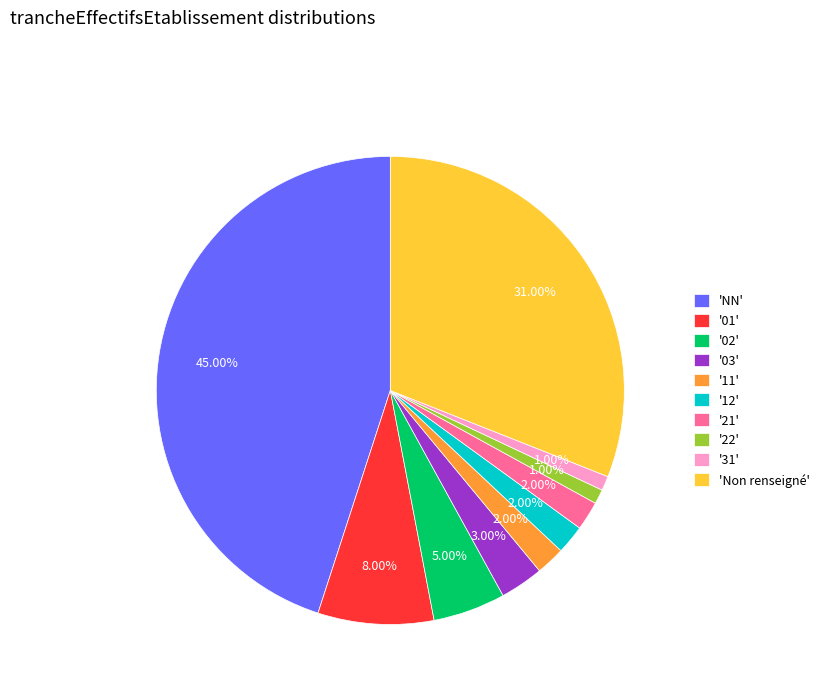

Which has a higher value, '31' or '11'?

'11'